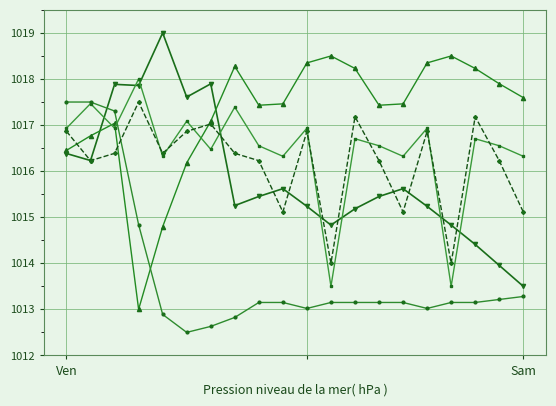

What is the minimum value shown in the chart?

1012.5